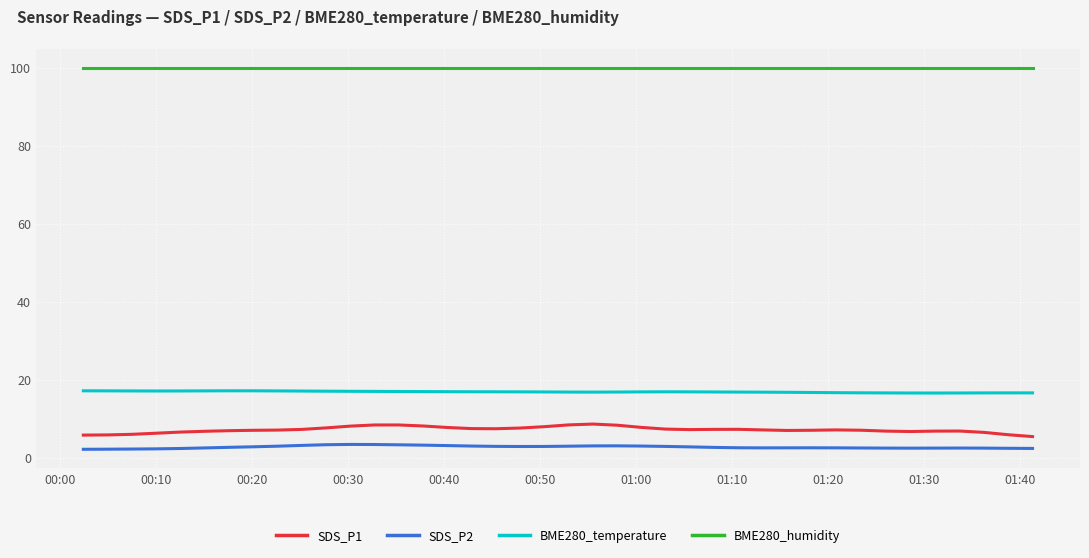

Which series has the largest range (max minus min)?

SDS_P1